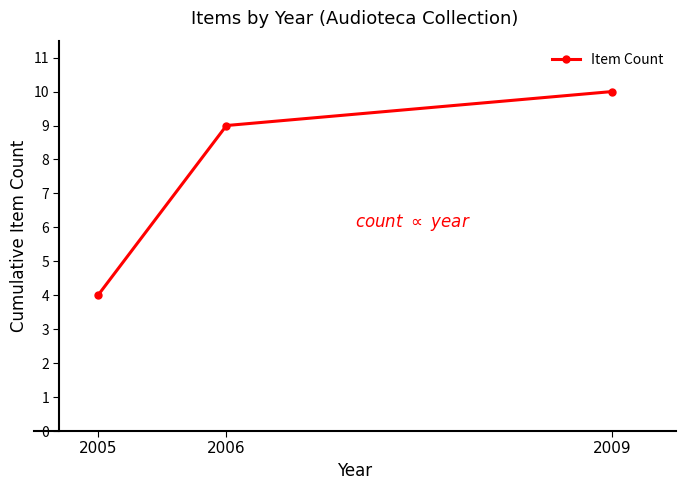

Where is the data nearest to the value 7?

2006